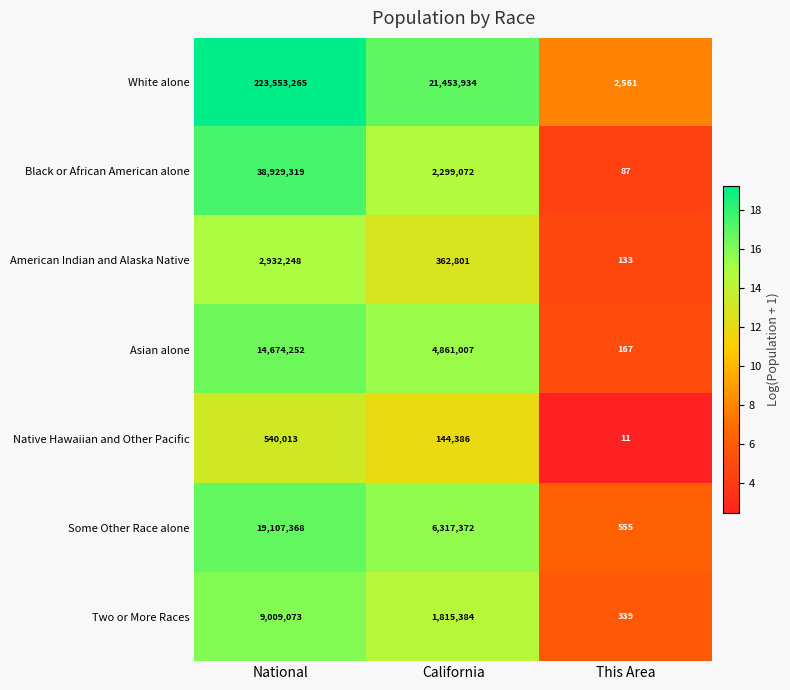

What is the sum of all Black or African American alone values?

41228478